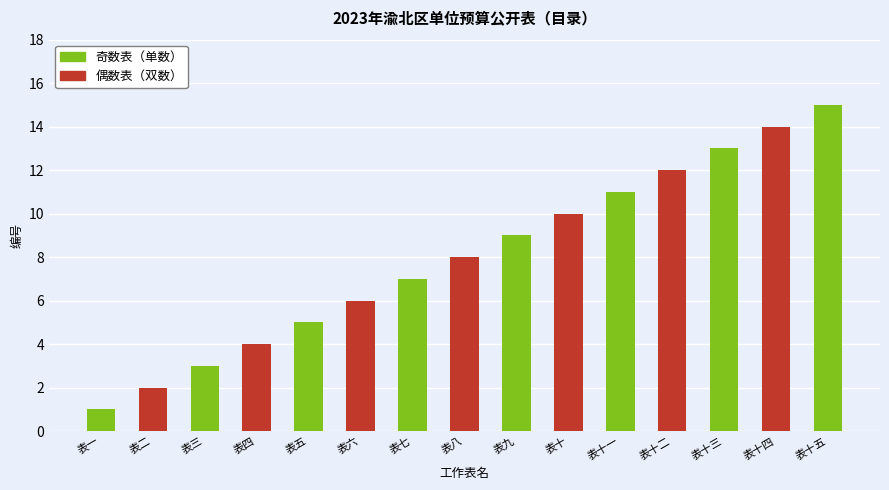

List the labels in order of 偶数表（双数） value, smallest first.

表一, 表三, 表五, 表七, 表九, 表十一, 表十三, 表十五, 表二, 表四, 表六, 表八, 表十, 表十二, 表十四